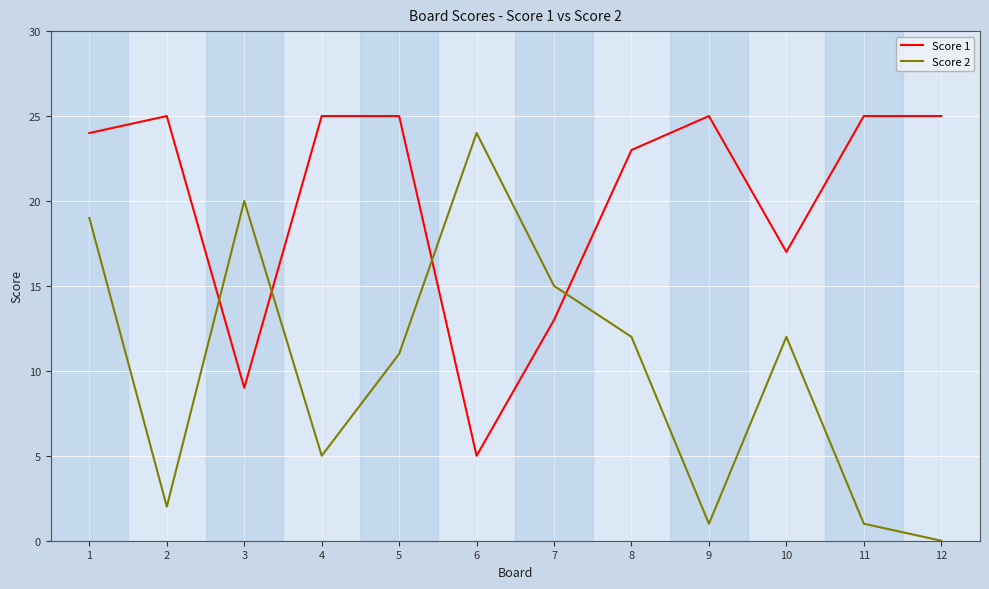

How many times do Score 1 and Score 2 cross each other?

4